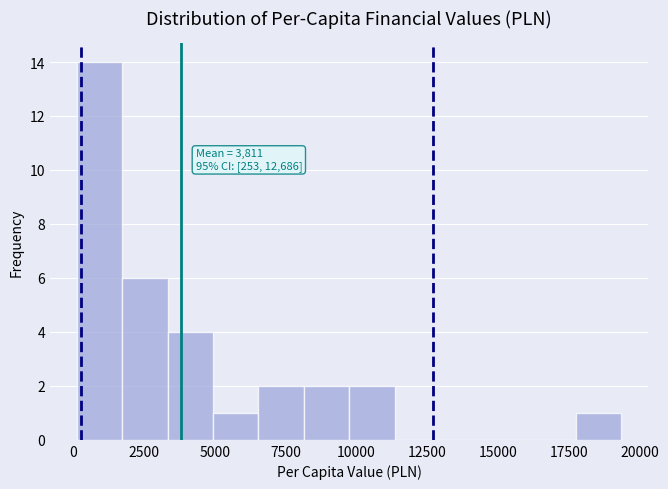

Read against the x-axis, roughly where is the centre of the tallest bar?

1000